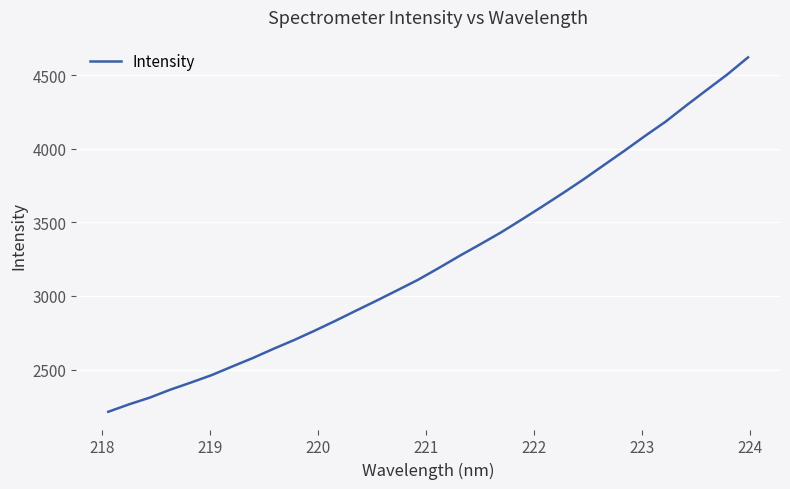

Is this an area chart (filled region under the line)?

No